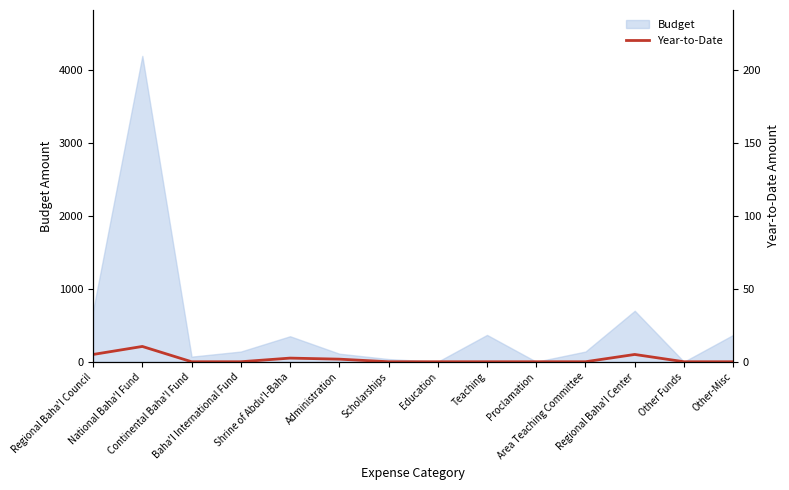

How many lines are shown in the chart?

1